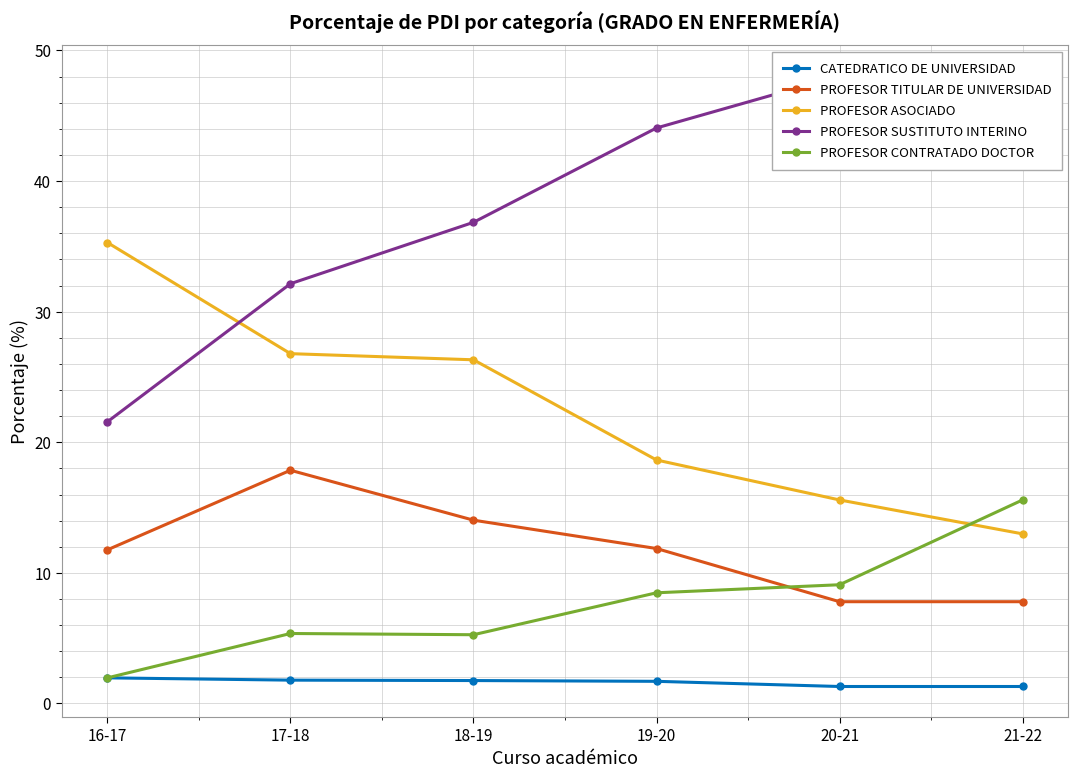

At 21-22, list the series in order from smallest to largest.

CATEDRATICO DE UNIVERSIDAD, PROFESOR TITULAR DE UNIVERSIDAD, PROFESOR ASOCIADO, PROFESOR CONTRATADO DOCTOR, PROFESOR SUSTITUTO INTERINO